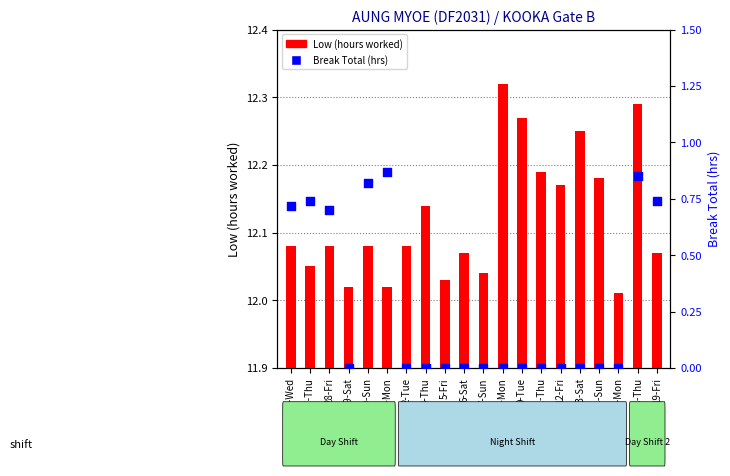

What are all the series names shown in the legend?

Low (hours worked), Break Total (hrs)